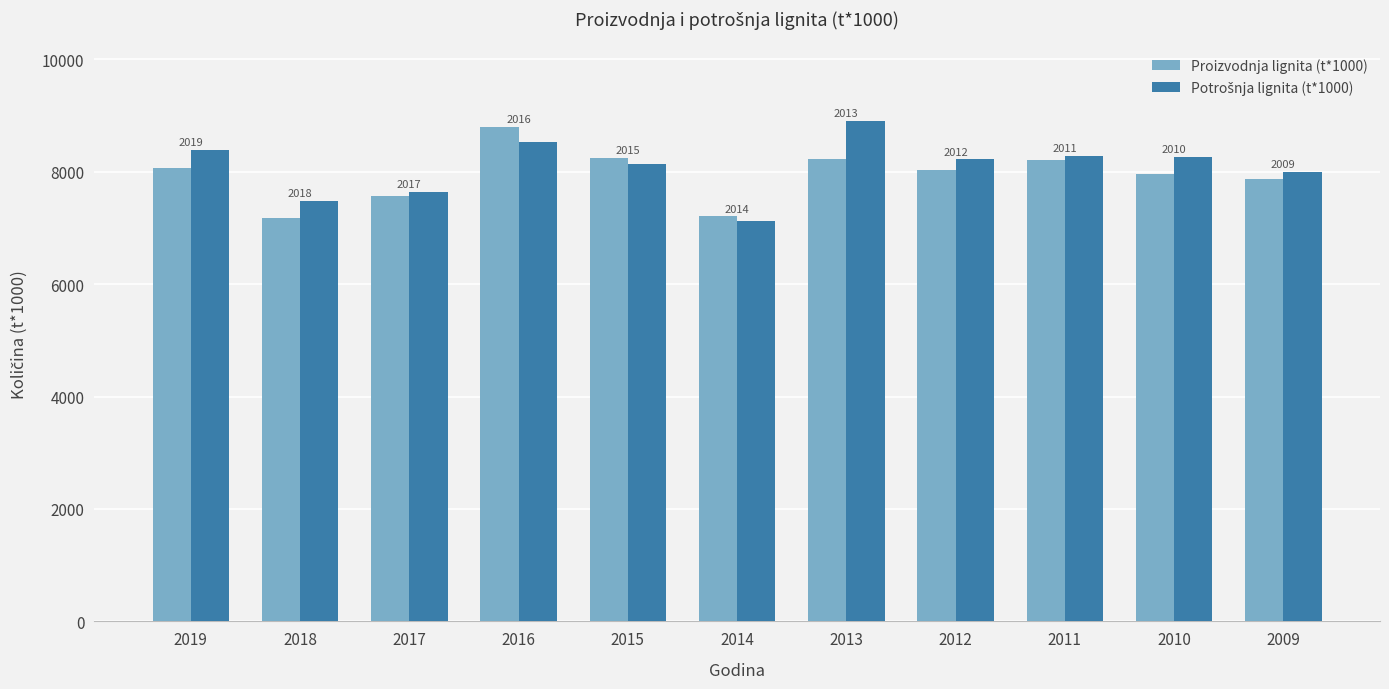

How many groups of bars are there?

11